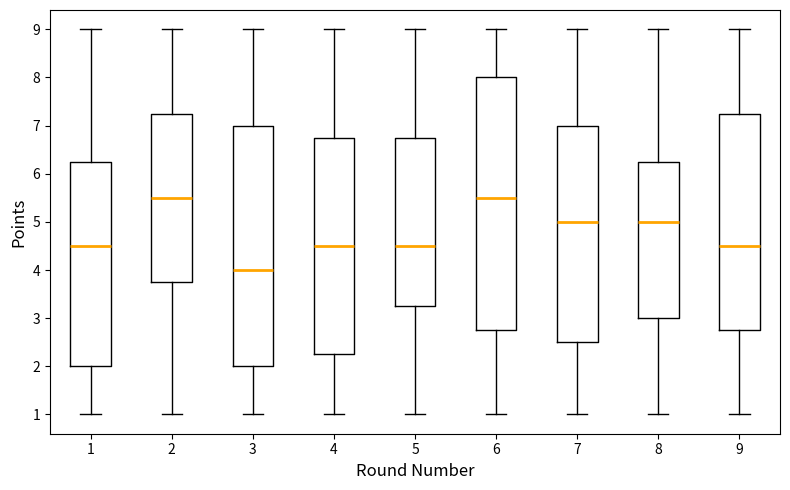

Which box is the tallest, from its lower edge to its upper edge?

6